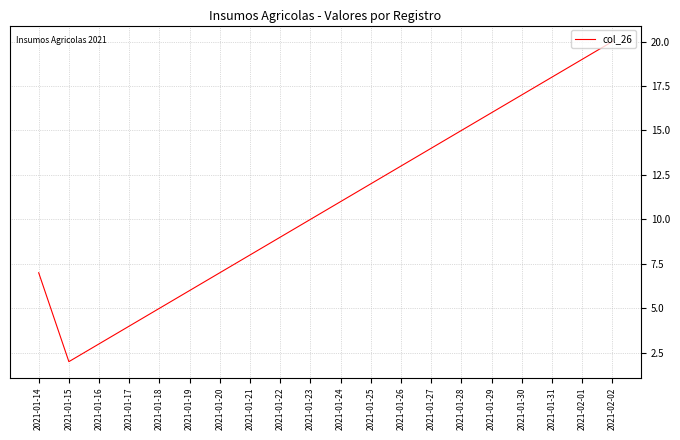

At which label is the value closest to 11?

2021-01-24